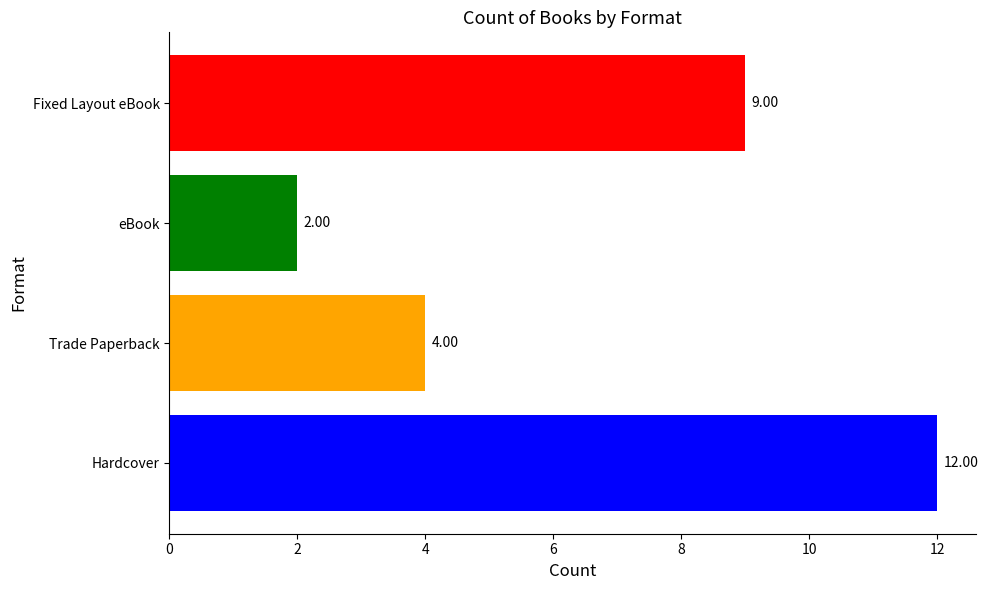

List the labels in order of value, smallest first.

eBook, Trade Paperback, Fixed Layout eBook, Hardcover